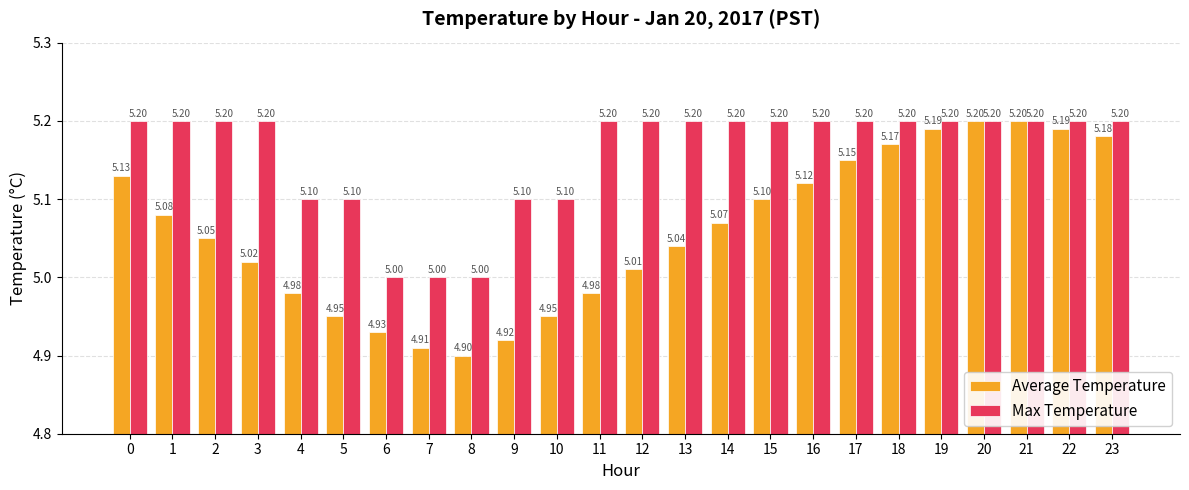

What is the total value across all series at 15?

10.3